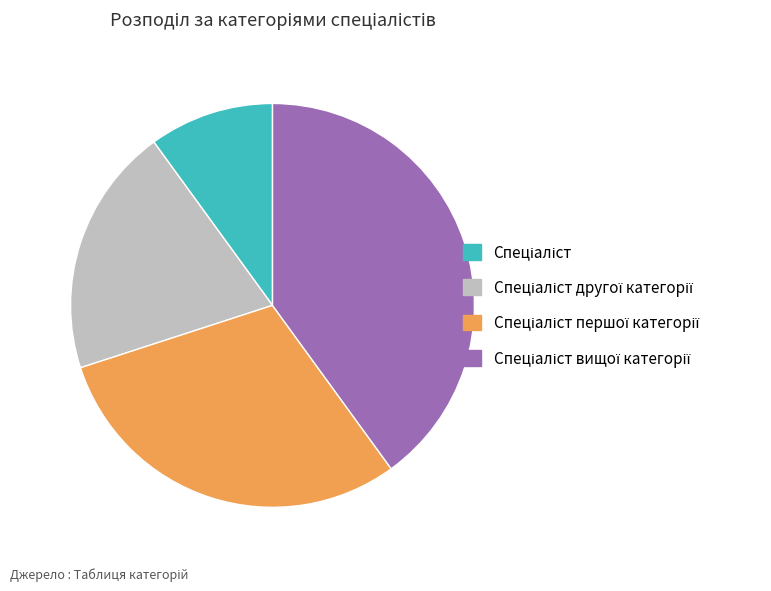

Is there any slice that represents more than half of the pie?

No